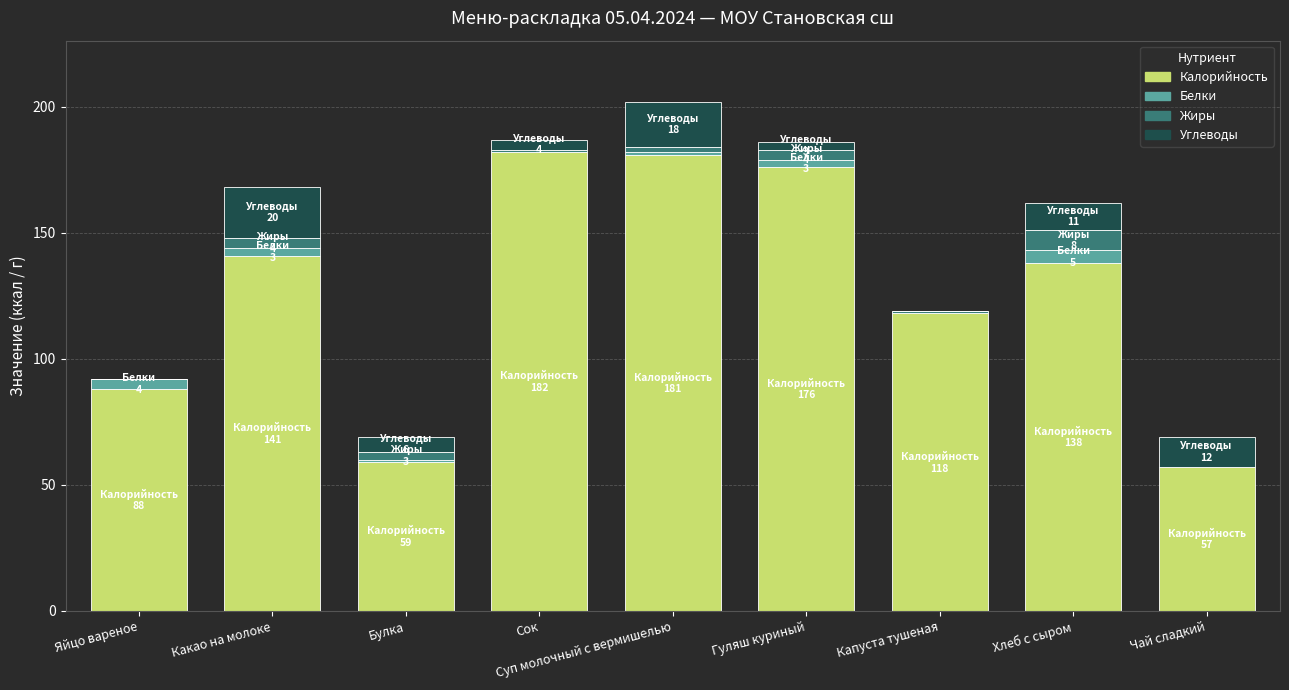

Is it true that Калорийность equals 181 at Суп молочный с вермишелью?

True